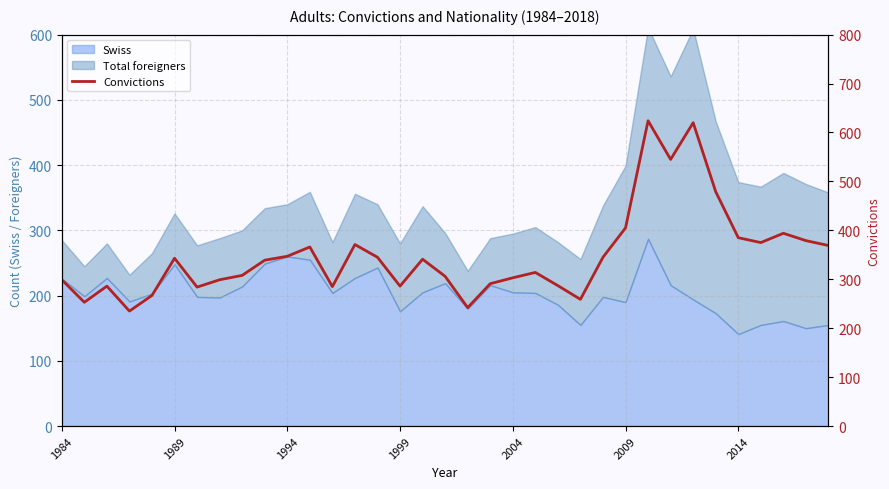

What is the lowest value of the Swiss series?

141